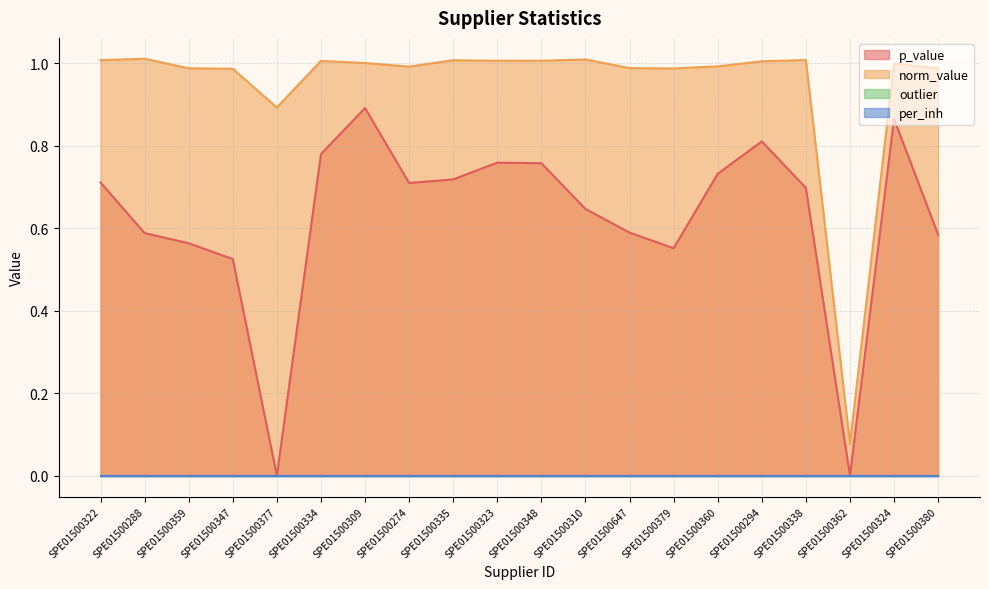

Is it true that norm_value equals 0.3 at SPE01500324?

False